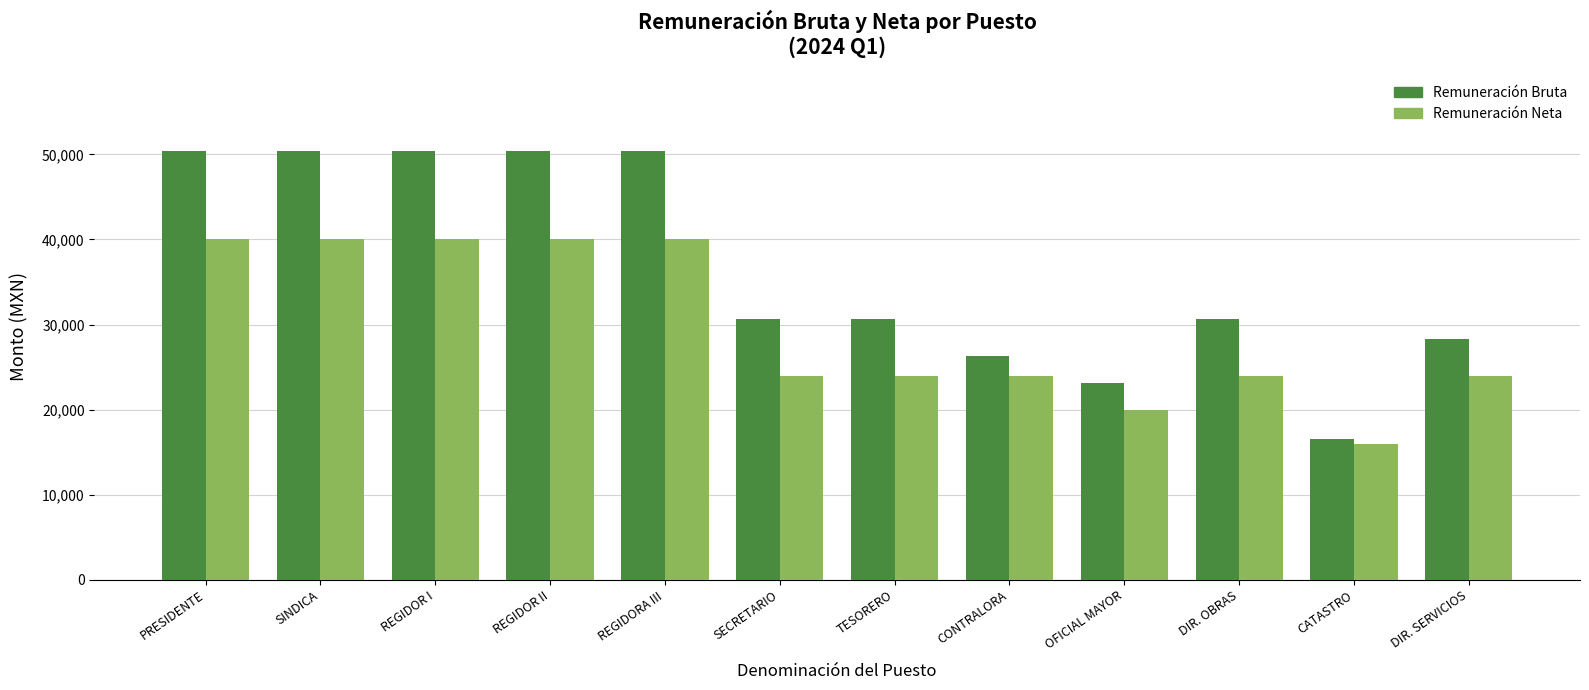

True or false: Remuneración Neta has a value of 28653.6 at OFICIAL MAYOR.

False